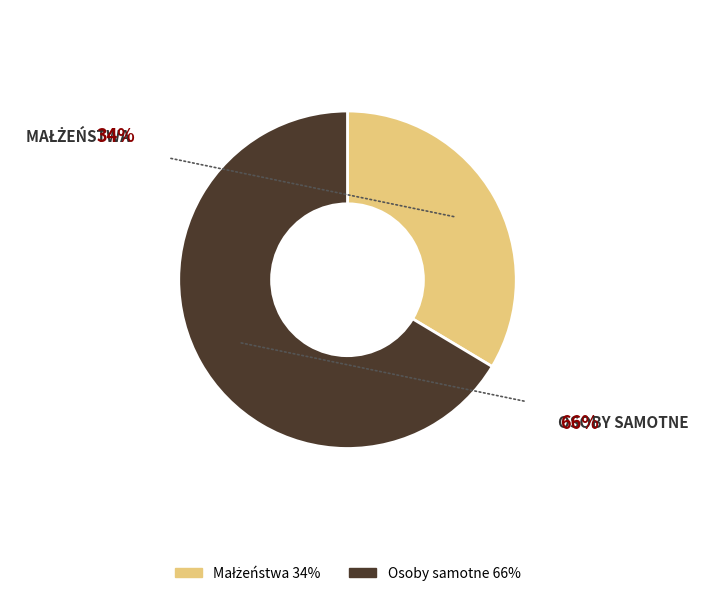

True or false: Osoby samotne accounts for 66% of the total.

True